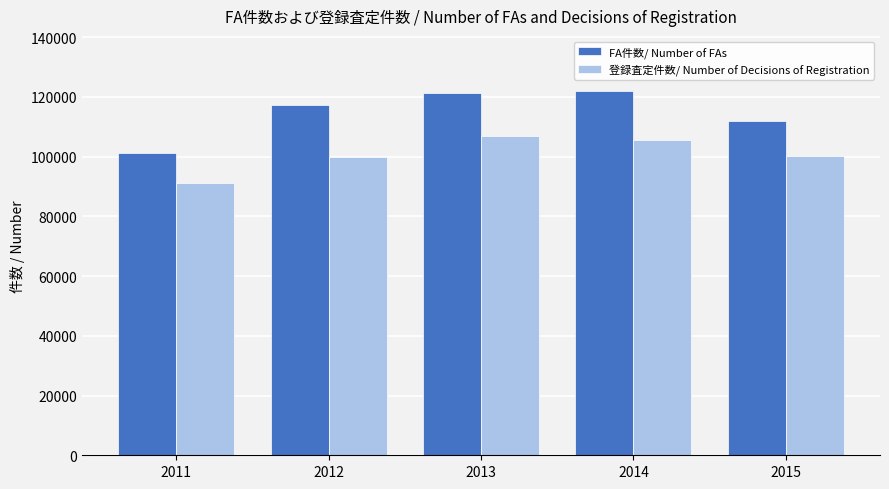

How many bars are there in each group?

2